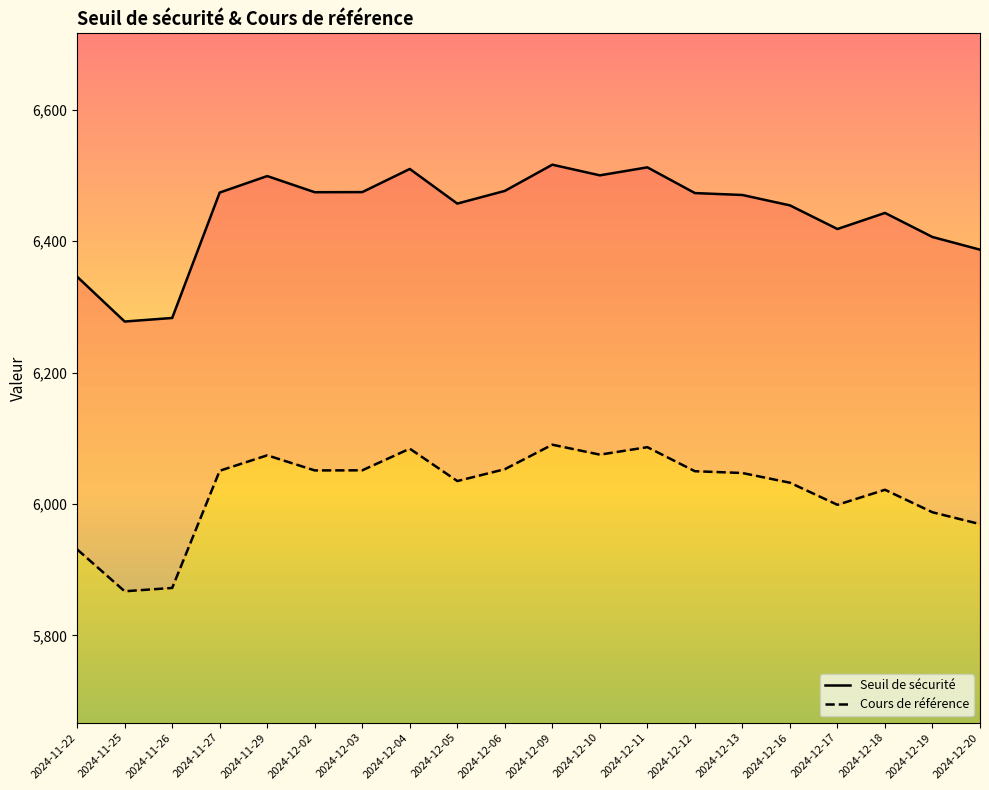

Which has a higher value, 2024-12-06 or 2024-11-29?

2024-11-29